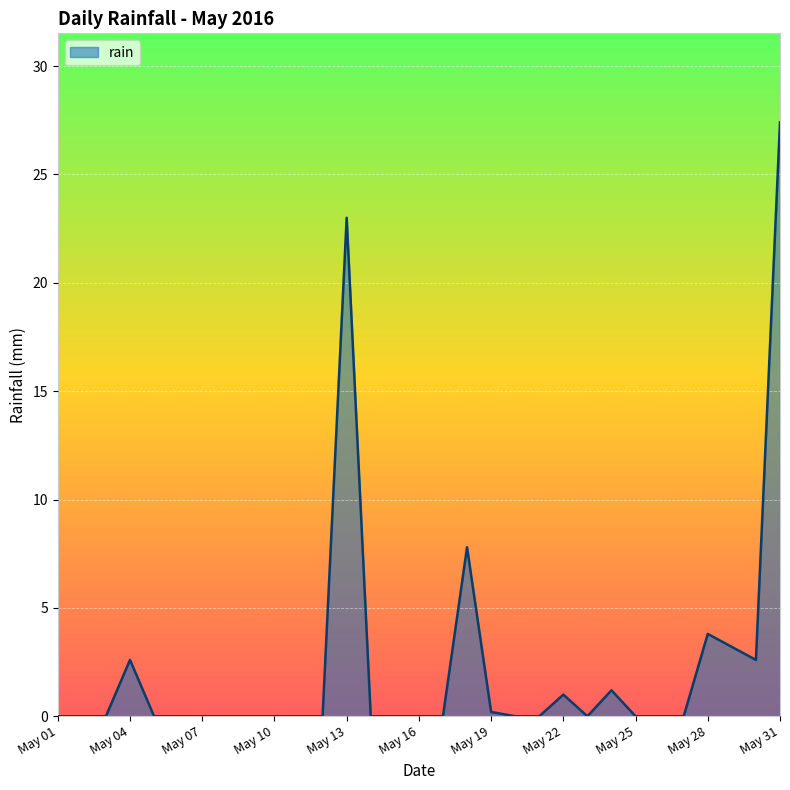

What is the difference between the maximum and second lowest values?

27.4